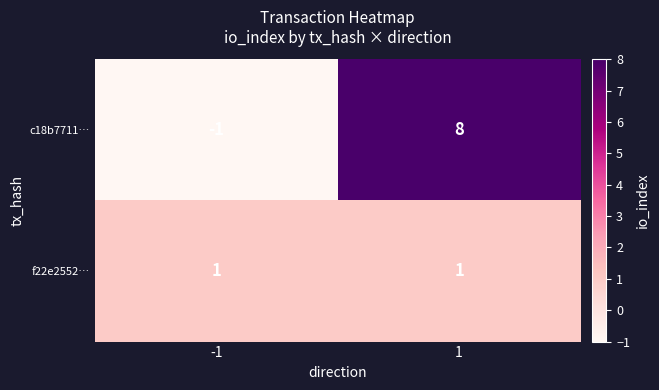

List the labels in order of c18b7711… value, largest first.

1, -1